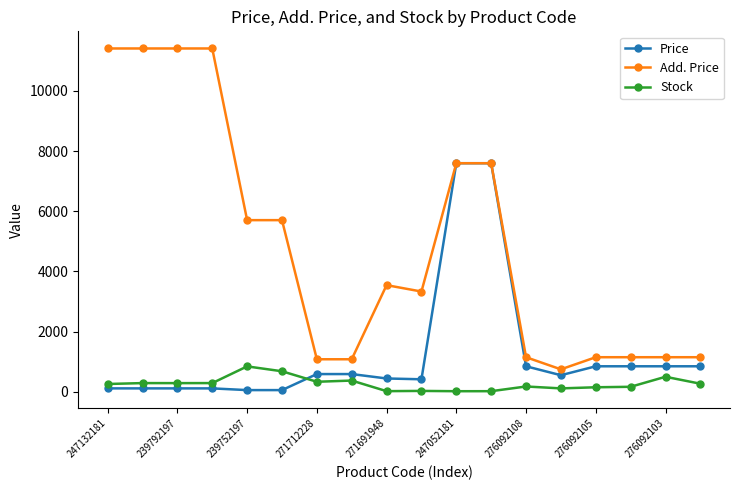

What is the value of the Add. Price point at the 13th from the left?

1149.7